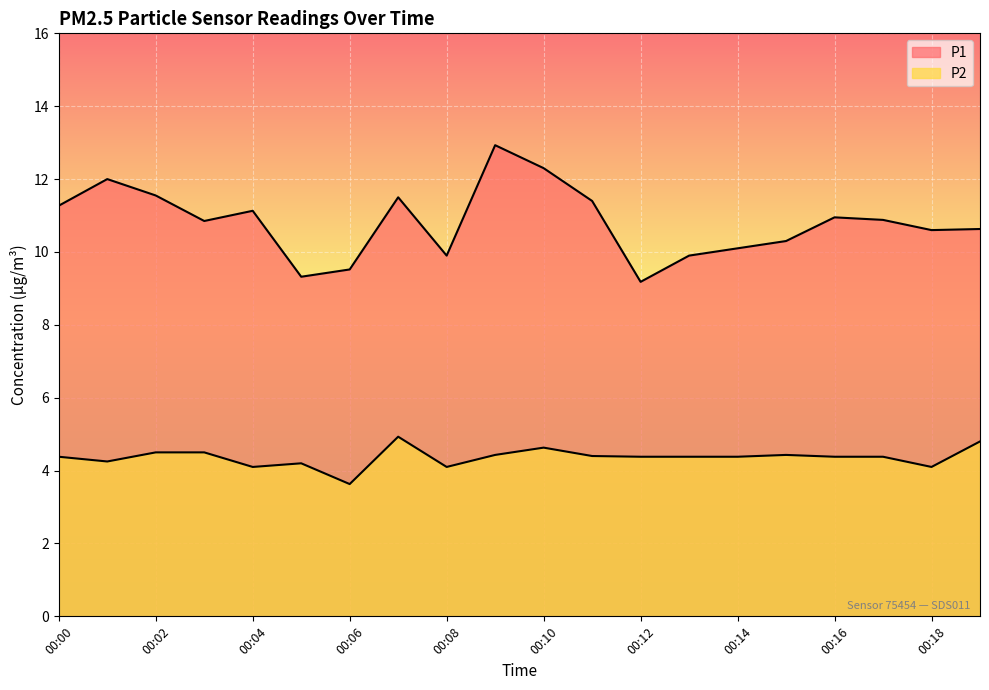

Which category has the lowest value across all series?

00:06